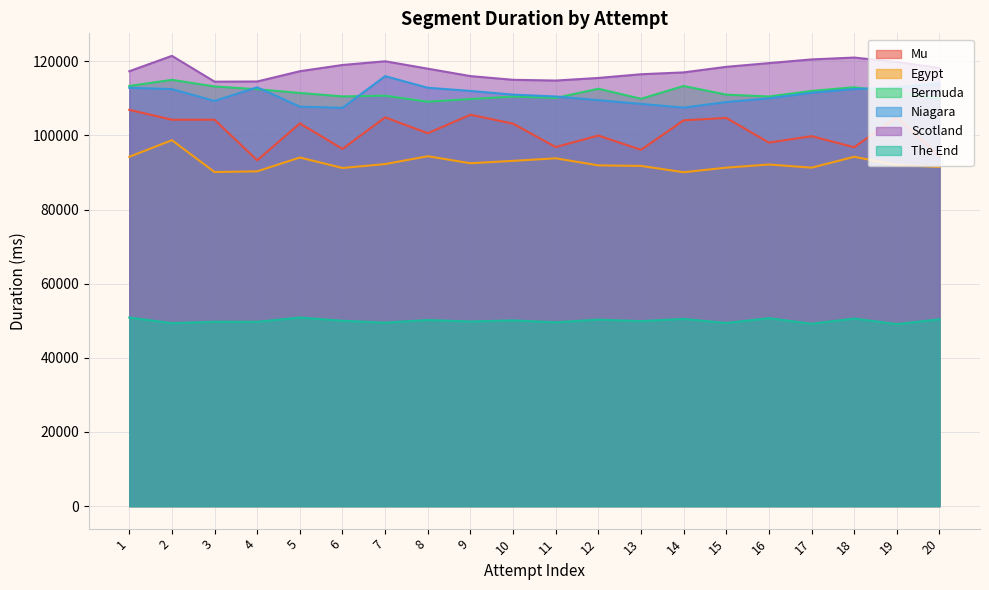

At how many categories does at least one series exceed 109882?

20